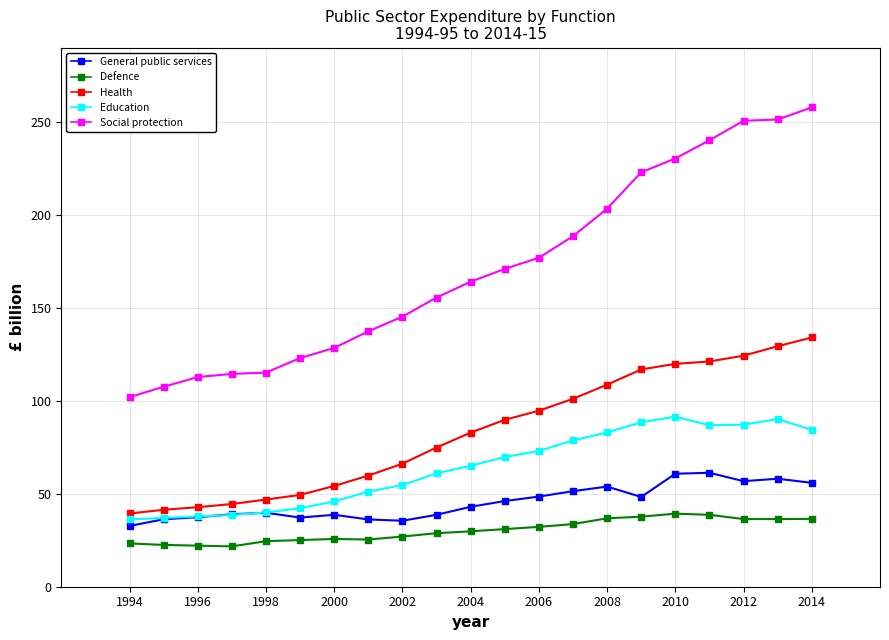

Which series reaches the maximum Y coordinate?

Social protection